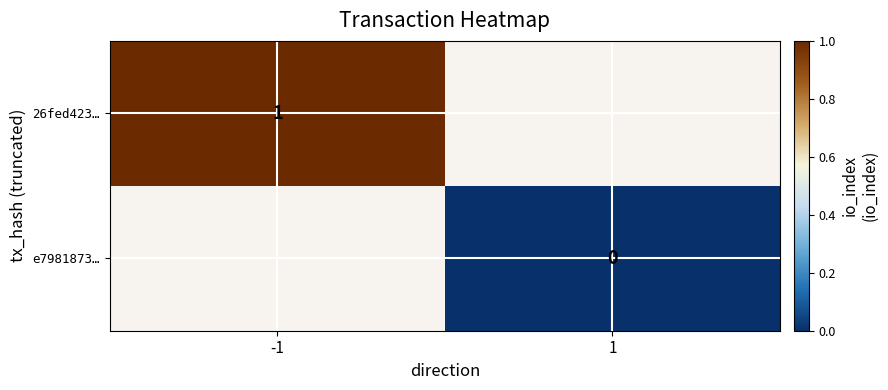

The 26fed423… series shows 1 at -1. True or false?

True